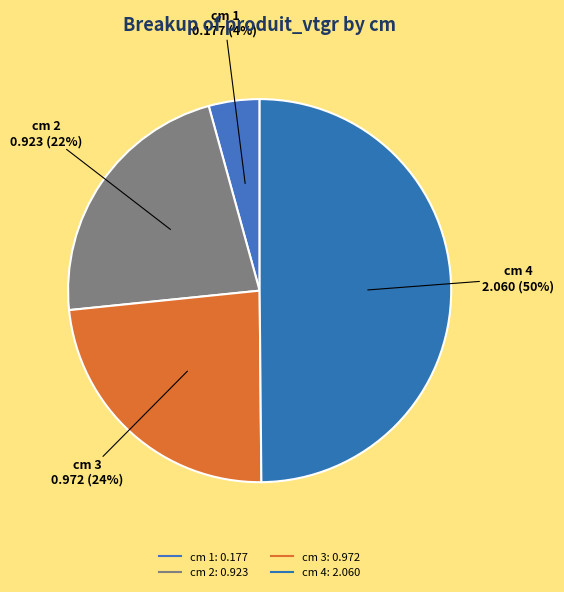

How many segments does this pie chart have?

4